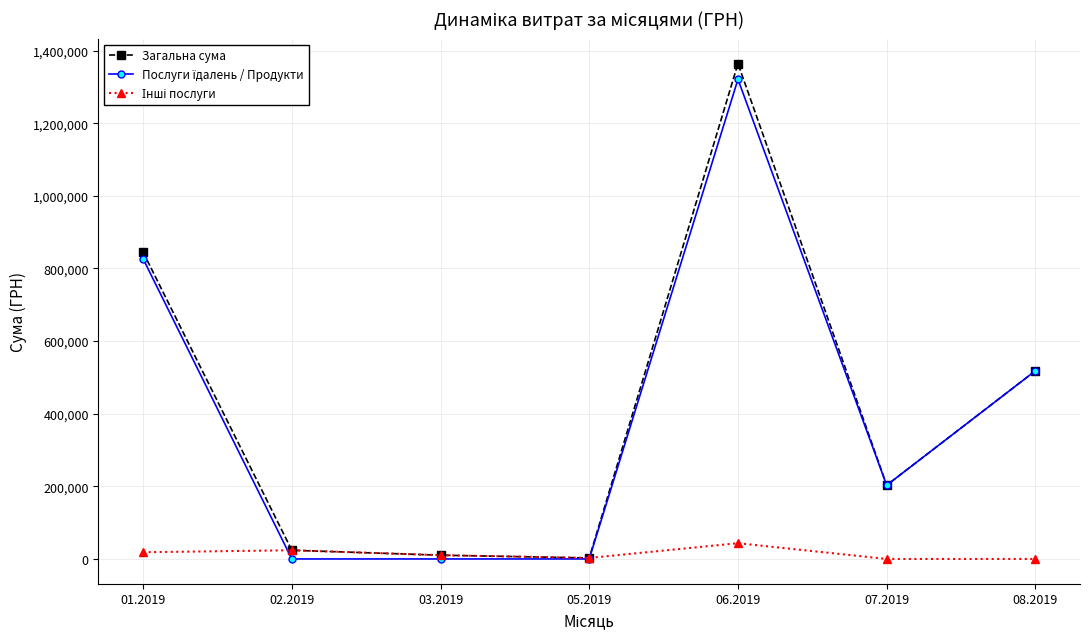

What is the label of the 5th point from the right?

03.2019